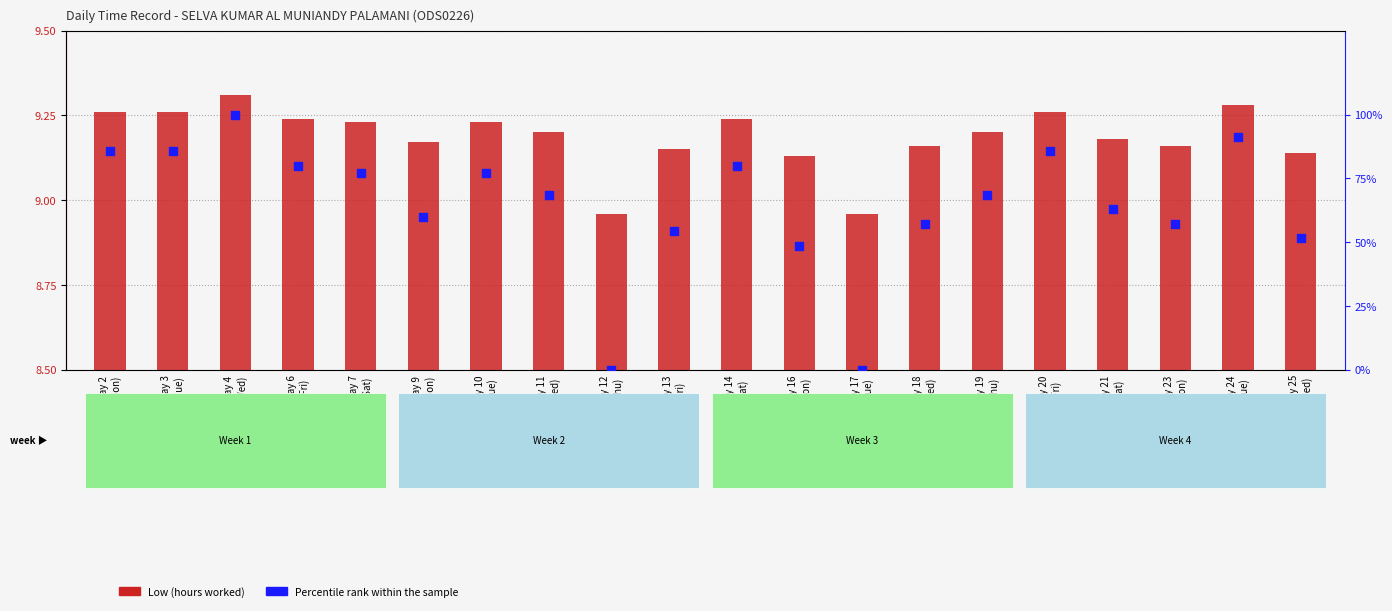

Which series contains the highest Y value?

Percentile rank within the sample